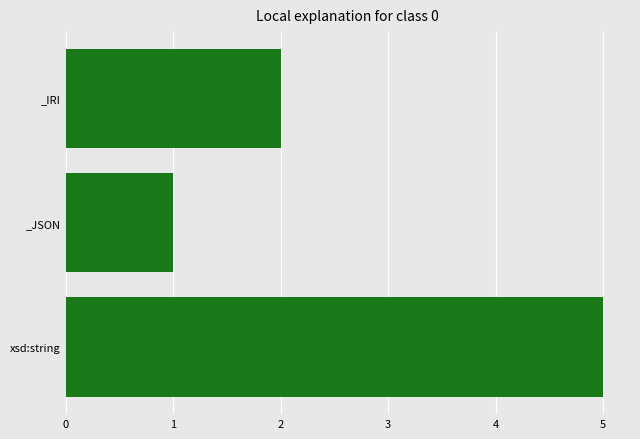

What is the sum of all values?

8